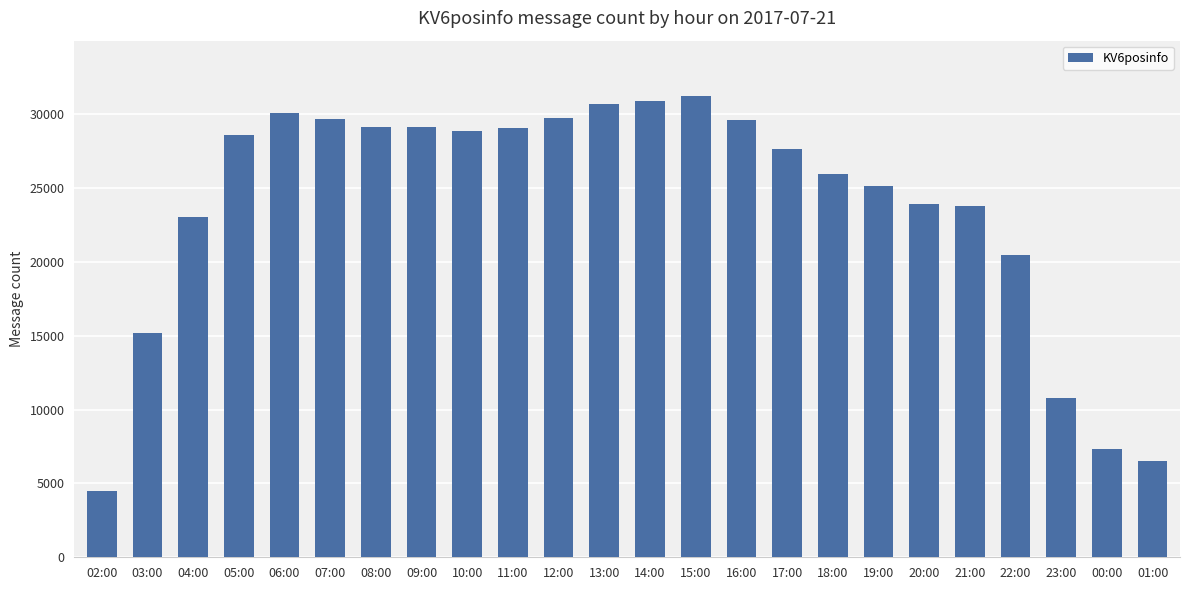

At which category does the chart reach its minimum across all series?

02:00